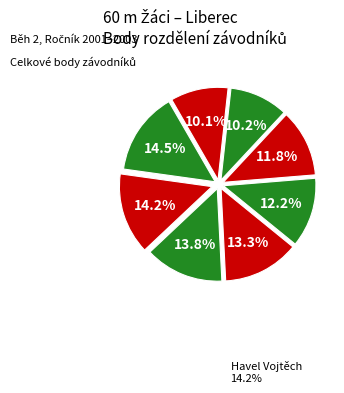

How many segments does this pie chart have?

8